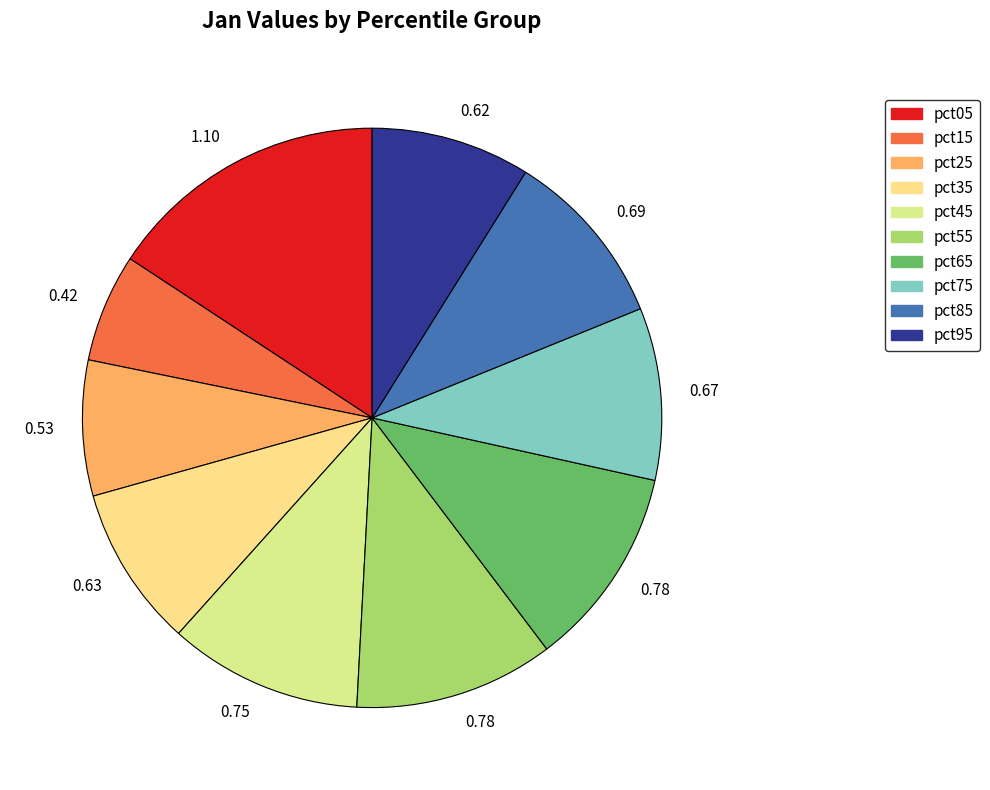

How many slices are in this pie chart?

10